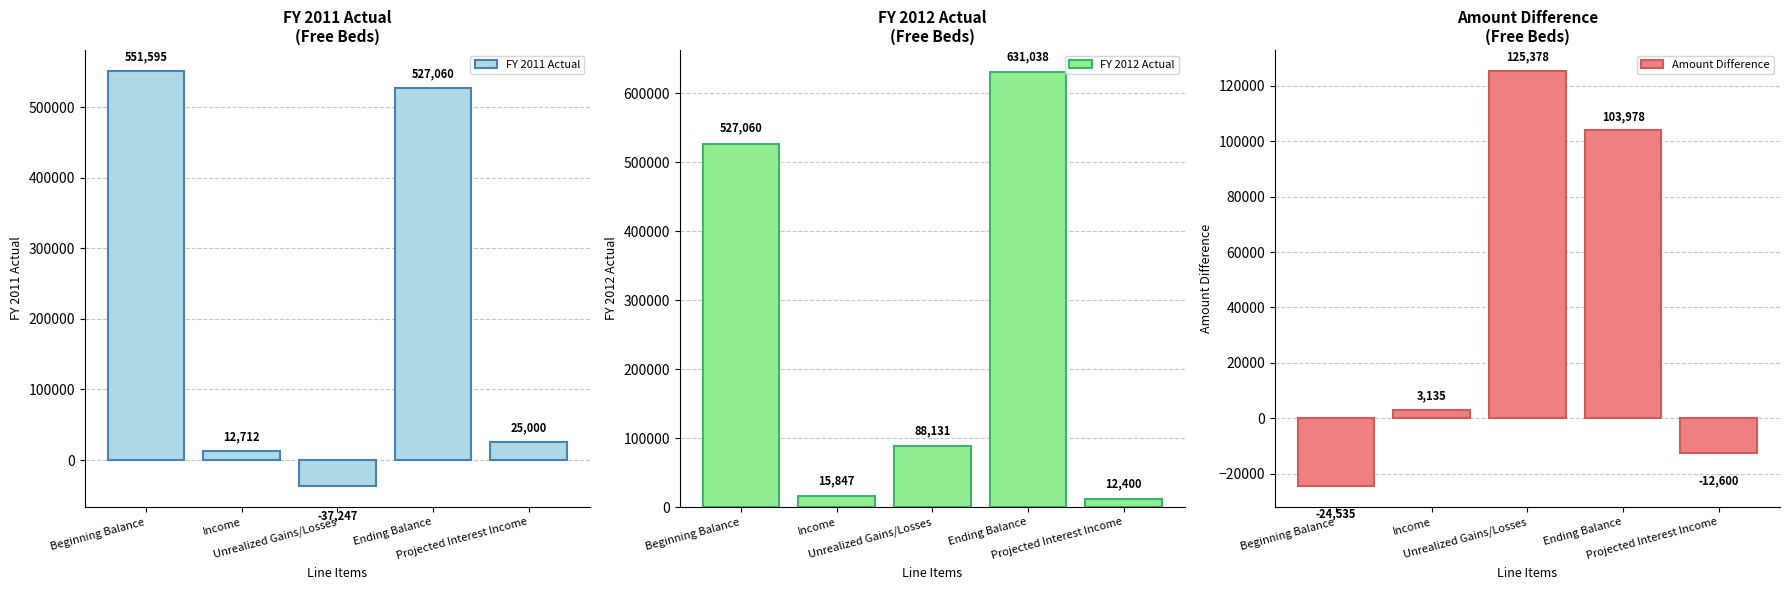

Which series has the largest range (max minus min)?

FY 2012 Actual